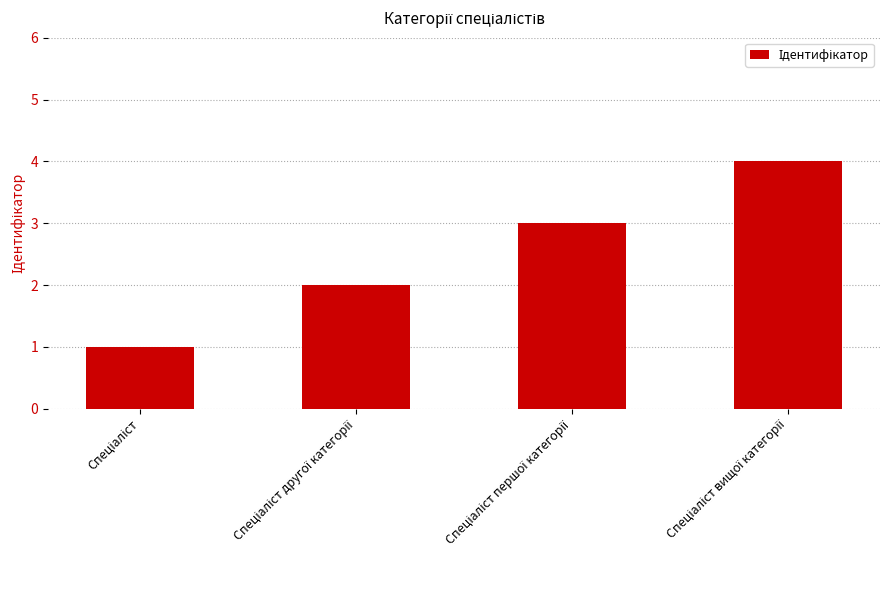

What is the difference between the maximum and minimum values?

3